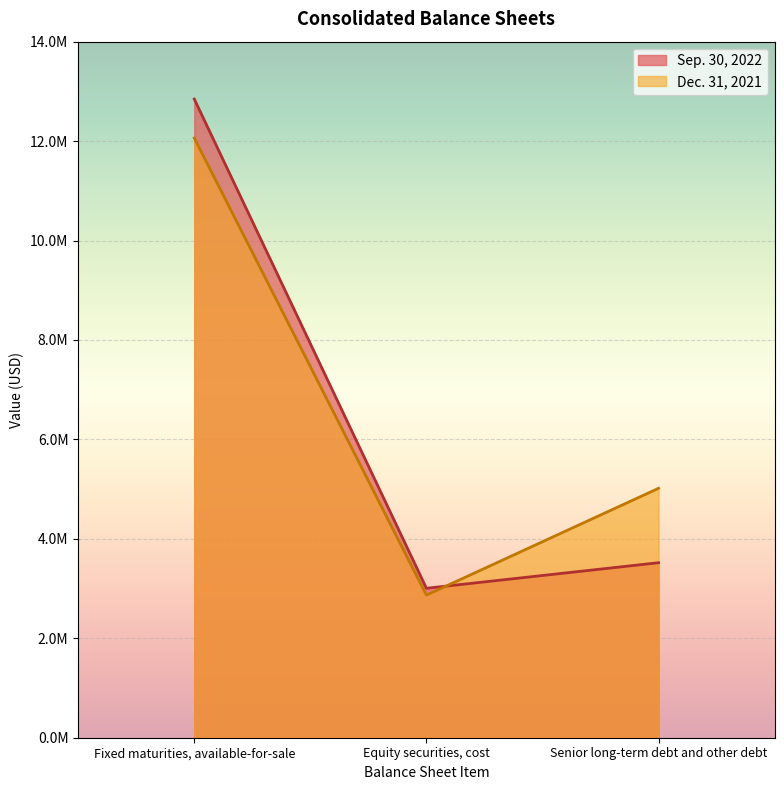

What is the lowest value of the Dec. 31, 2021 series?

2867899